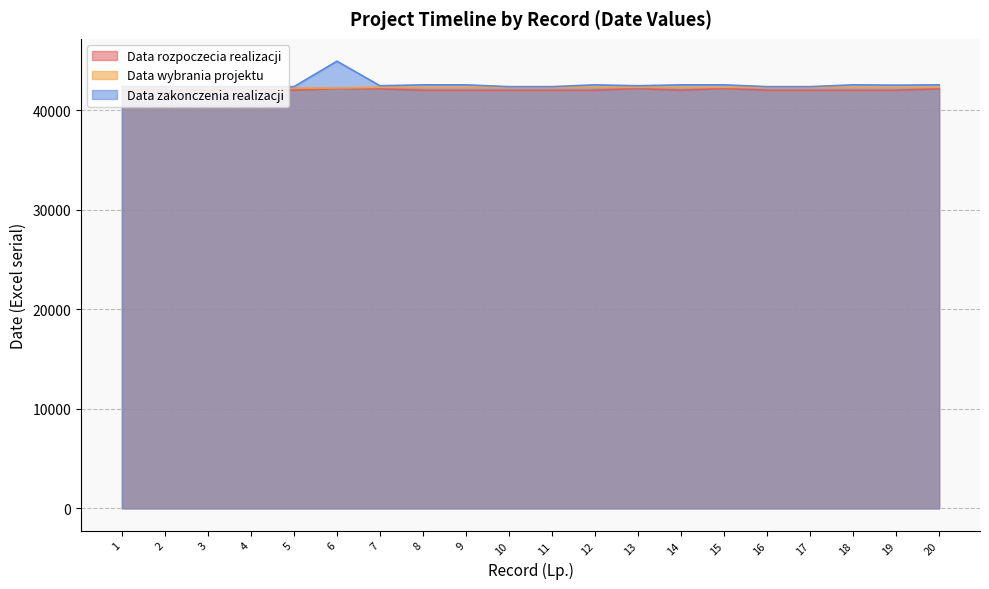

Is it true that Data rozpoczecia realizacji equals 42156 at 7?

True